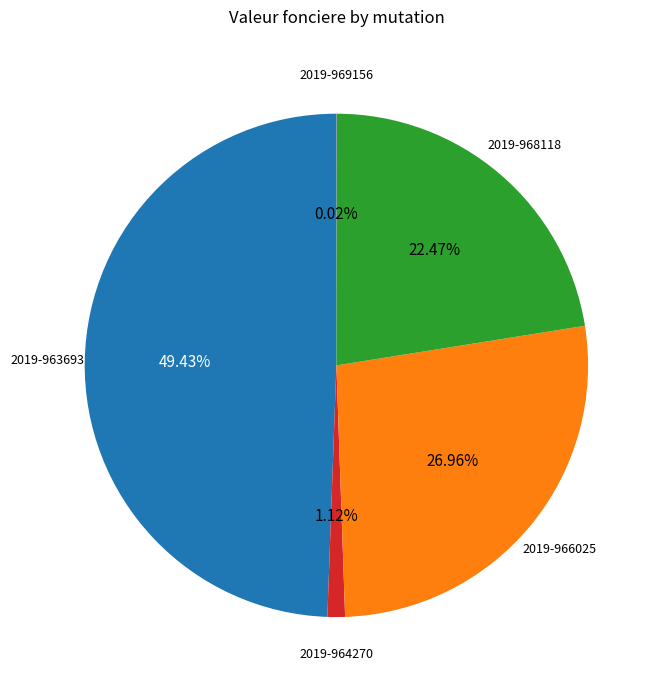

Does any single category account for the majority?

No